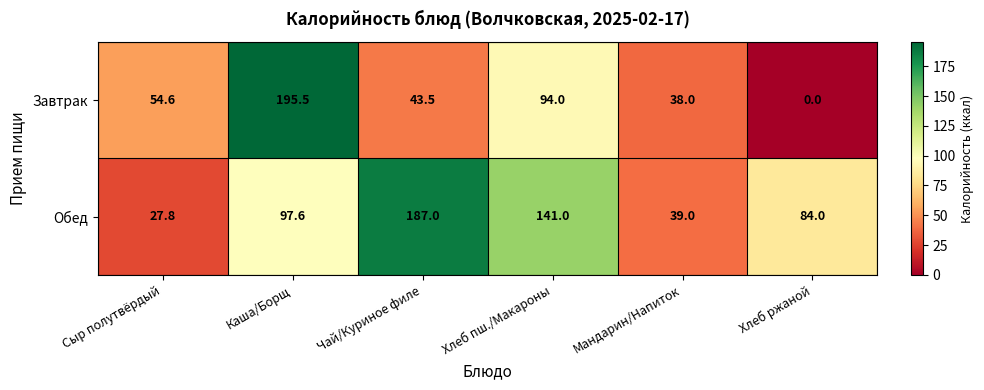

At which label is Завтрак closest to 97?

Хлеб пш./Макароны